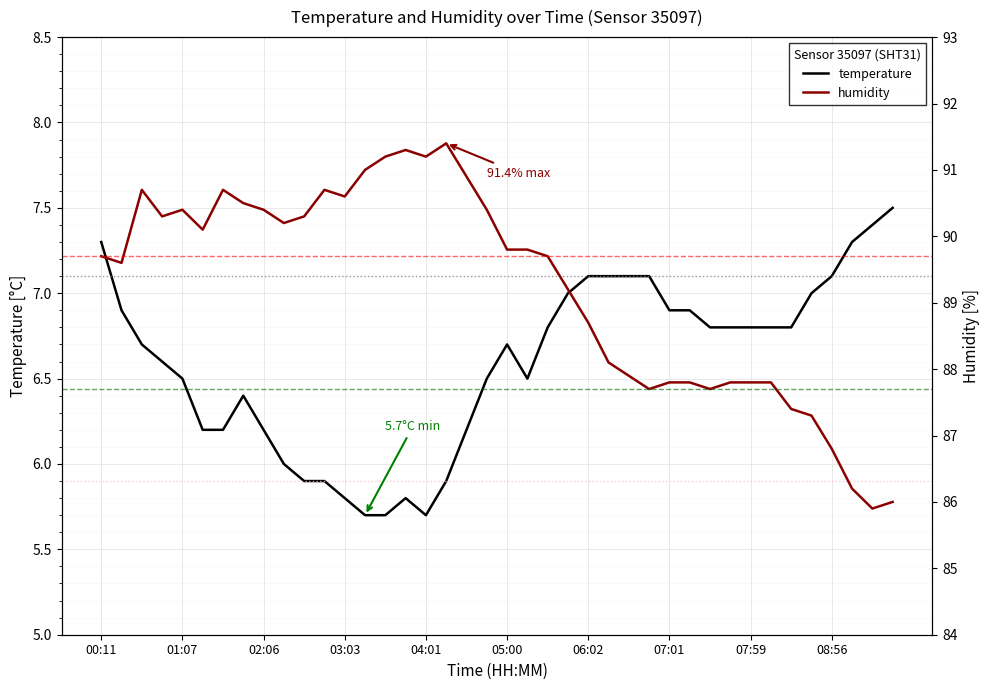

How many lines are shown in the chart?

2